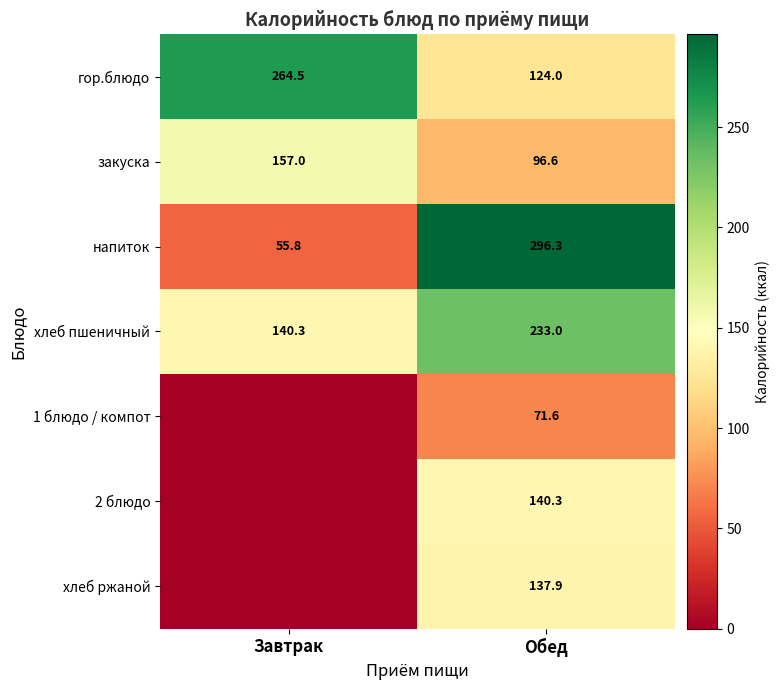

What is the sum of all хлеб пшеничный values?

373.3